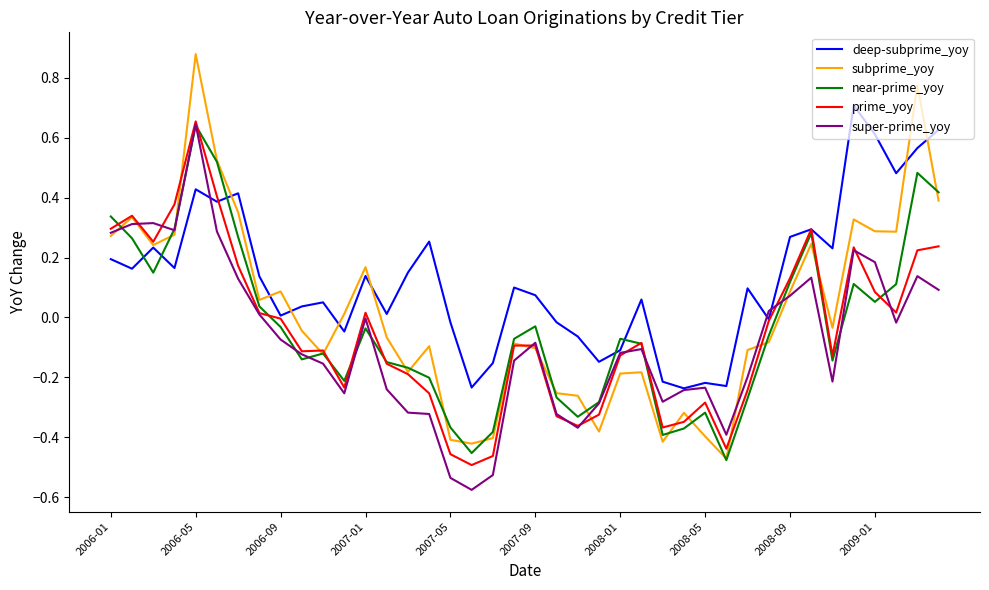

Which series has the largest total across all categories?

deep-subprime_yoy